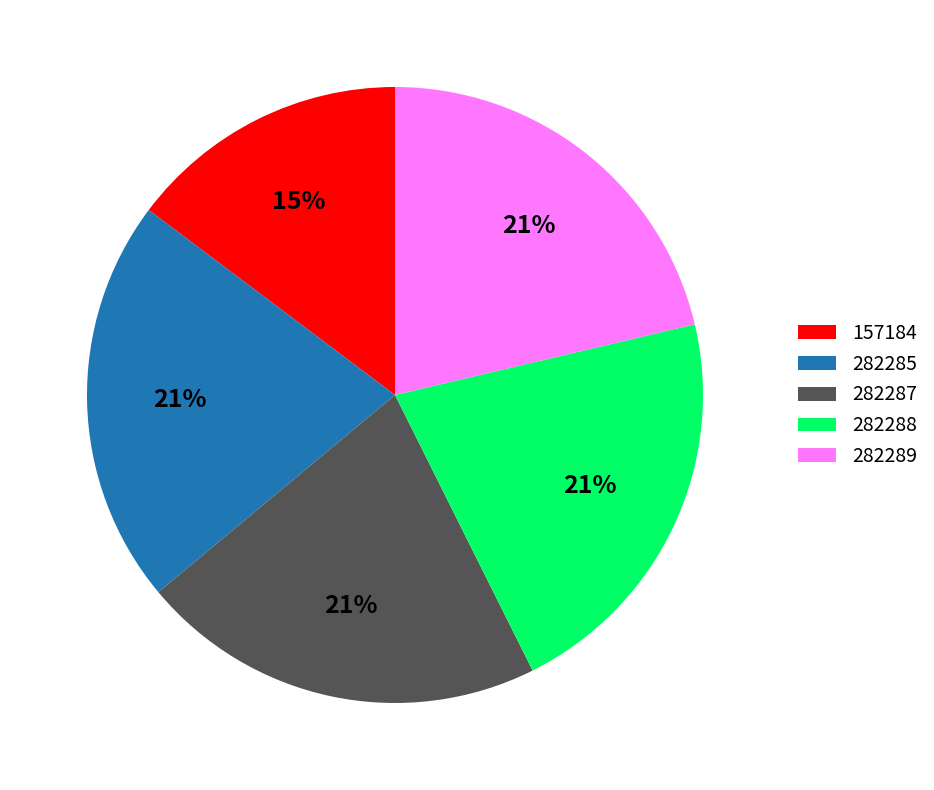

Is there any slice that represents more than half of the pie?

No